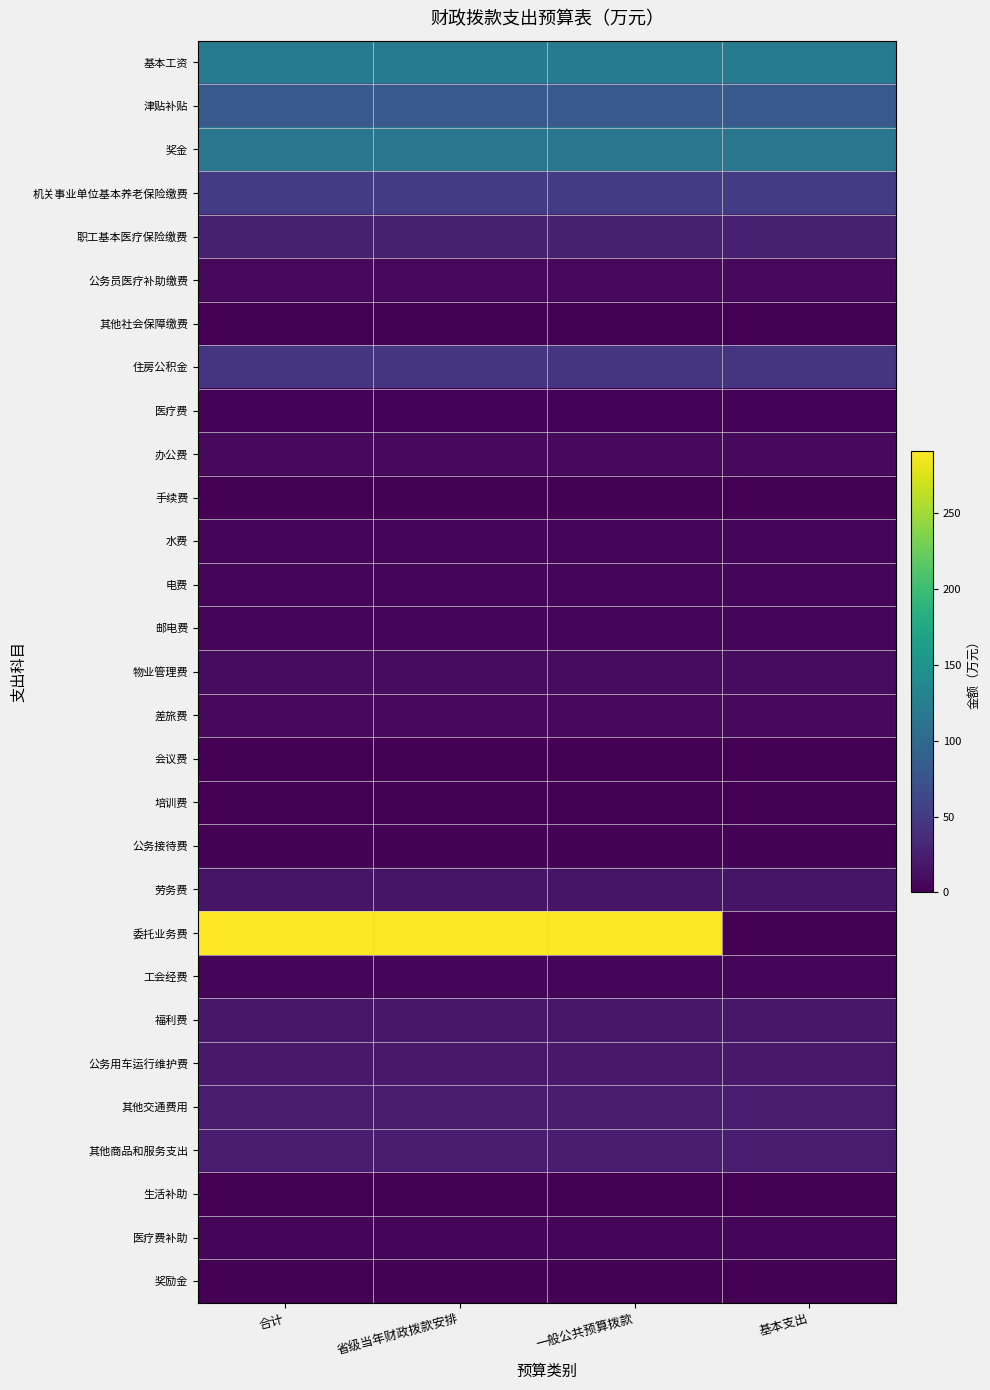

Reading left to right, list all the values displayed in this chart.

基本工资: 合计=121.5	省级当年财政拨款安排=121.5	一般公共预算拨款=121.5	基本支出=121.5
津贴补贴: 合计=81.3	省级当年财政拨款安排=81.3	一般公共预算拨款=81.3	基本支出=81.3
奖金: 合计=114.3	省级当年财政拨款安排=114.3	一般公共预算拨款=114.3	基本支出=114.3
机关事业单位基本养老保险缴费: 合计=50.7	省级当年财政拨款安排=50.7	一般公共预算拨款=50.7	基本支出=50.7
职工基本医疗保险缴费: 合计=27.3	省级当年财政拨款安排=27.3	一般公共预算拨款=27.3	基本支出=27.3
公务员医疗补助缴费: 合计=7.3	省级当年财政拨款安排=7.3	一般公共预算拨款=7.3	基本支出=7.3
其他社会保障缴费: 合计=0.6	省级当年财政拨款安排=0.6	一般公共预算拨款=0.6	基本支出=0.6
住房公积金: 合计=43.6	省级当年财政拨款安排=43.6	一般公共预算拨款=43.6	基本支出=43.6
医疗费: 合计=2.9	省级当年财政拨款安排=2.9	一般公共预算拨款=2.9	基本支出=2.9
办公费: 合计=7.0	省级当年财政拨款安排=7.0	一般公共预算拨款=7.0	基本支出=7.0
手续费: 合计=0.2	省级当年财政拨款安排=0.2	一般公共预算拨款=0.2	基本支出=0.2
水费: 合计=4.0	省级当年财政拨款安排=4.0	一般公共预算拨款=4.0	基本支出=4.0
电费: 合计=4.0	省级当年财政拨款安排=4.0	一般公共预算拨款=4.0	基本支出=4.0
邮电费: 合计=4.0	省级当年财政拨款安排=4.0	一般公共预算拨款=4.0	基本支出=4.0
物业管理费: 合计=10.0	省级当年财政拨款安排=10.0	一般公共预算拨款=10.0	基本支出=10.0
差旅费: 合计=7.0	省级当年财政拨款安排=7.0	一般公共预算拨款=7.0	基本支出=7.0
会议费: 合计=1.0	省级当年财政拨款安排=1.0	一般公共预算拨款=1.0	基本支出=1.0
培训费: 合计=1.0	省级当年财政拨款安排=1.0	一般公共预算拨款=1.0	基本支出=1.0
公务接待费: 合计=1.8	省级当年财政拨款安排=1.8	一般公共预算拨款=1.8	基本支出=1.8
劳务费: 合计=16.8	省级当年财政拨款安排=16.8	一般公共预算拨款=16.8	基本支出=16.8
委托业务费: 合计=291.0	省级当年财政拨款安排=291.0	一般公共预算拨款=291.0	基本支出=0.0
工会经费: 合计=4.4	省级当年财政拨款安排=4.4	一般公共预算拨款=4.4	基本支出=4.4
福利费: 合计=18.4	省级当年财政拨款安排=18.4	一般公共预算拨款=18.4	基本支出=18.4
公务用车运行维护费: 合计=20.0	省级当年财政拨款安排=20.0	一般公共预算拨款=20.0	基本支出=20.0
其他交通费用: 合计=21.9	省级当年财政拨款安排=21.9	一般公共预算拨款=21.9	基本支出=21.9
其他商品和服务支出: 合计=23.7	省级当年财政拨款安排=23.7	一般公共预算拨款=23.7	基本支出=23.7
生活补助: 合计=0.5	省级当年财政拨款安排=0.5	一般公共预算拨款=0.5	基本支出=0.5
医疗费补助: 合计=4.9	省级当年财政拨款安排=4.9	一般公共预算拨款=4.9	基本支出=4.9
奖励金: 合计=0.1	省级当年财政拨款安排=0.1	一般公共预算拨款=0.1	基本支出=0.1